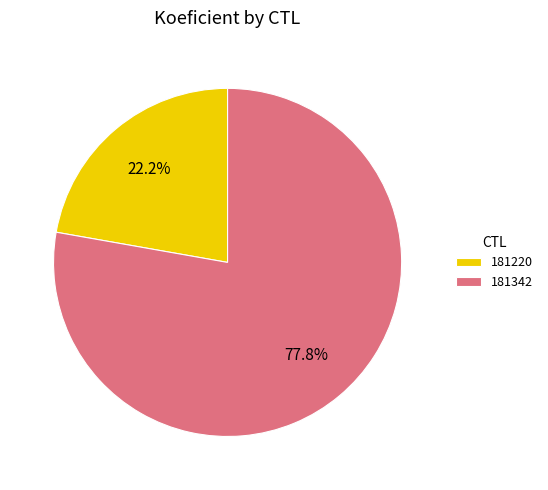

Count the number of slices in the pie.

2